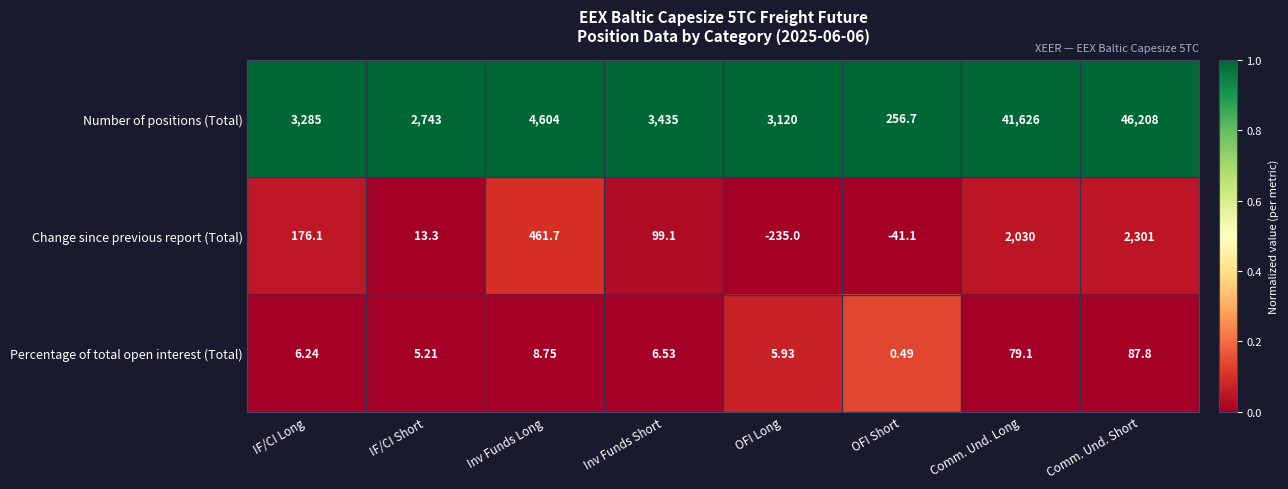

At which category is the sum across all series the highest?

Comm. Und. Short